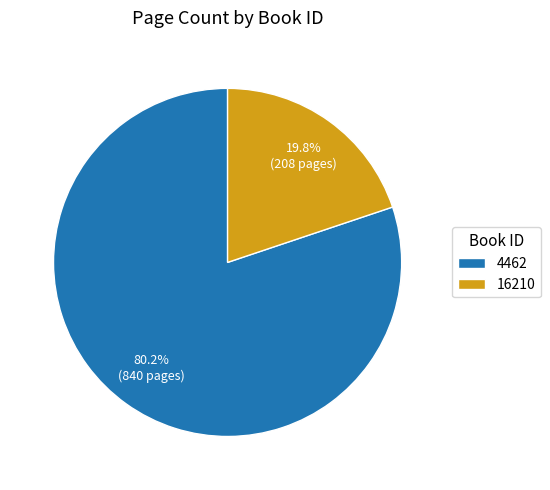

Between 16210 and 4462, which is larger?

4462